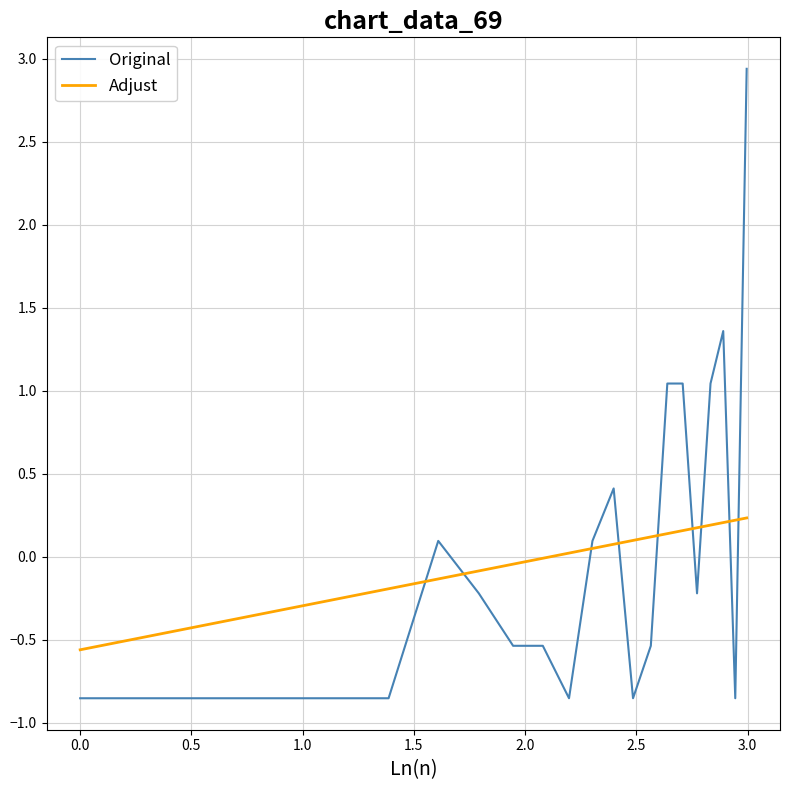

What is the greatest value displayed?

2.9